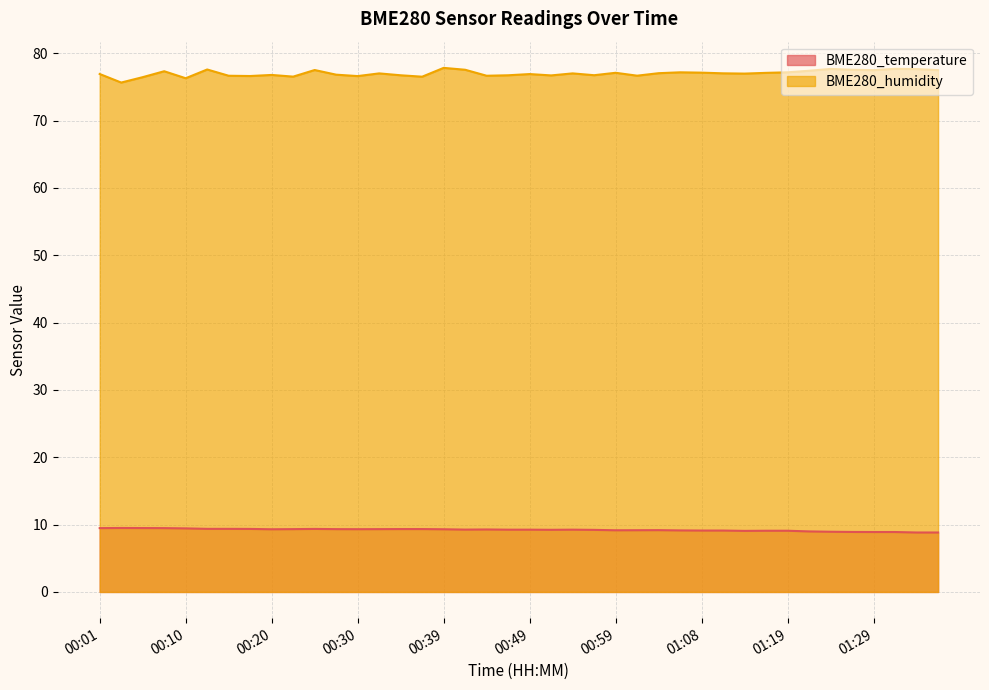

What is the lowest value of the BME280_temperature series?

8.8